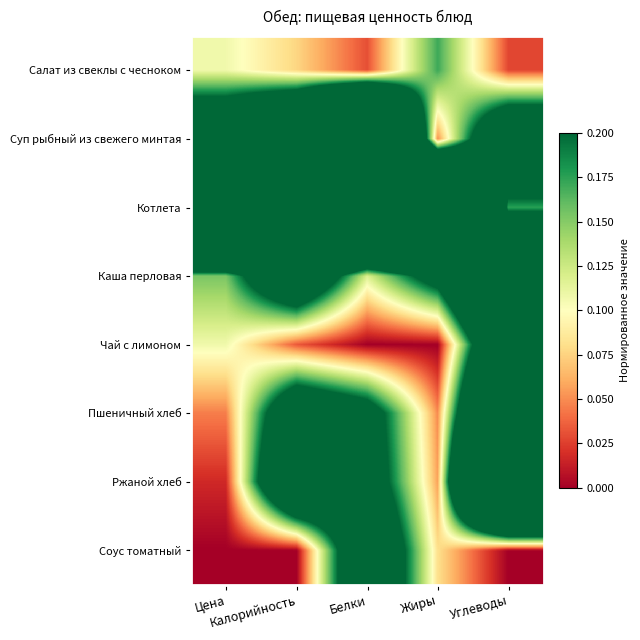

Which has a higher value, Жиры or Углеводы?

Жиры